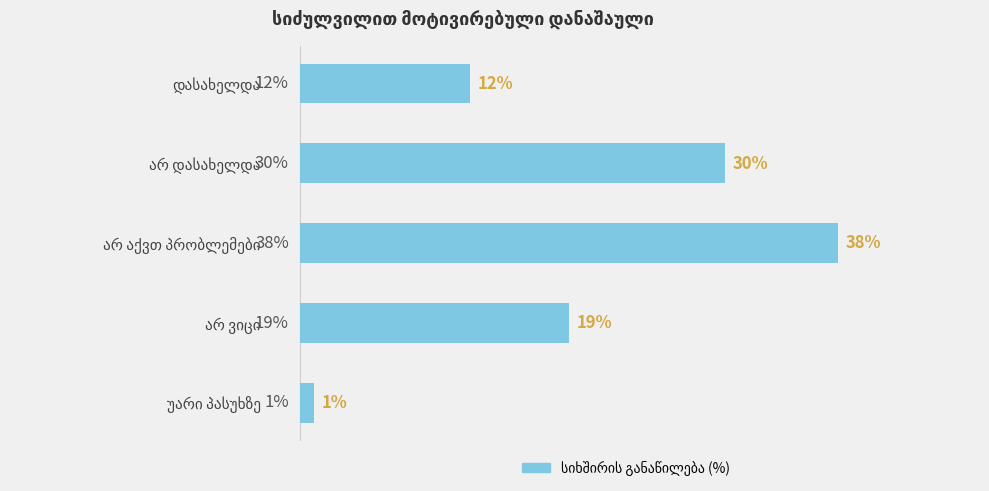

Are the bars horizontal?

Yes